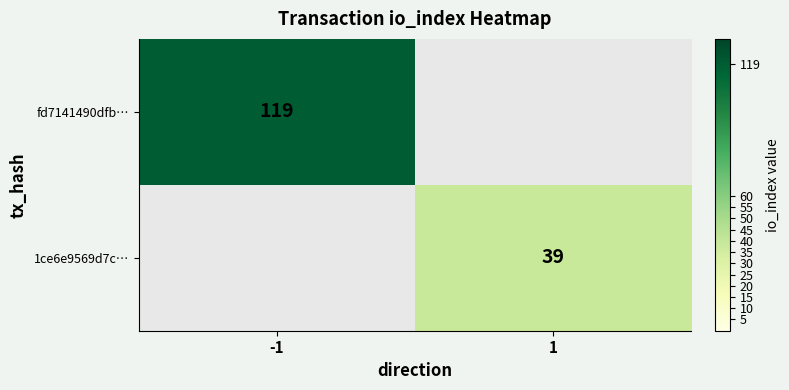

True or false: fd7141490dfb… has a value of 60 at -1.

False